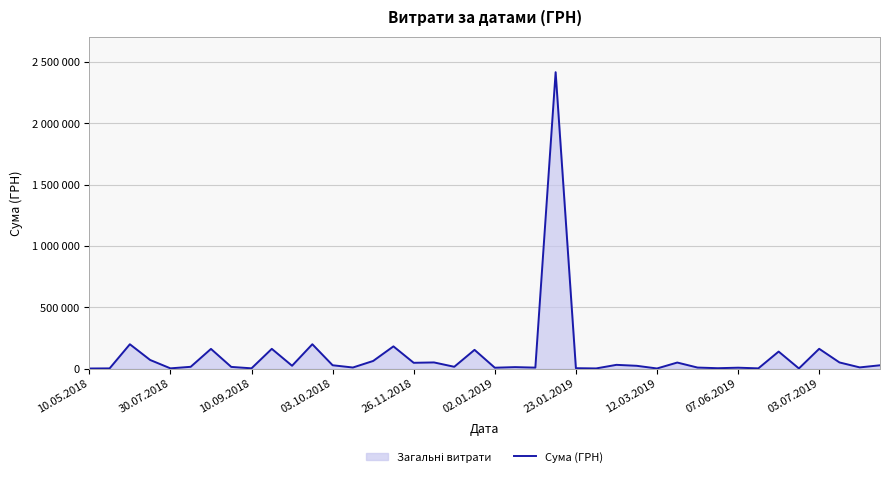

What is the sum of all values?

4342071.5